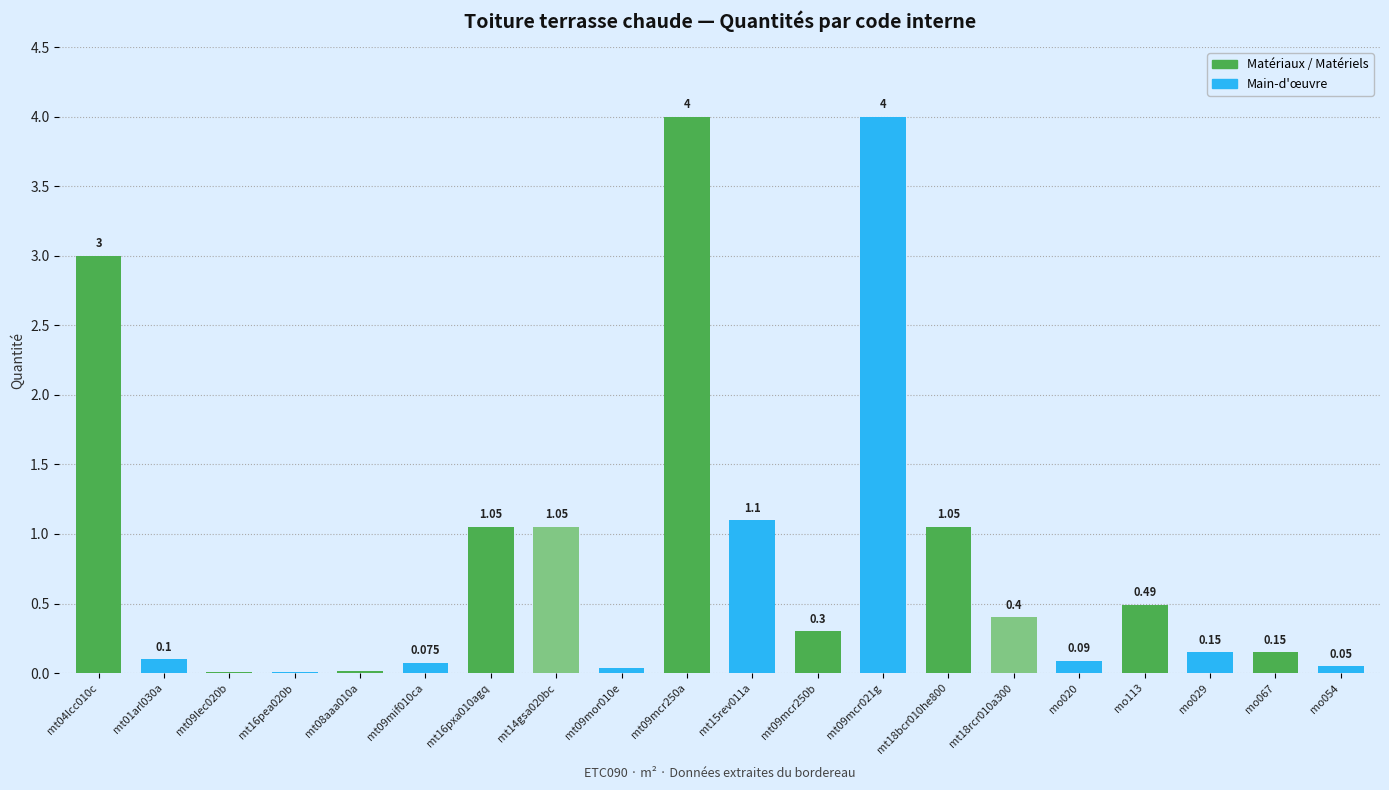

Count the number of data series in this chart.

1